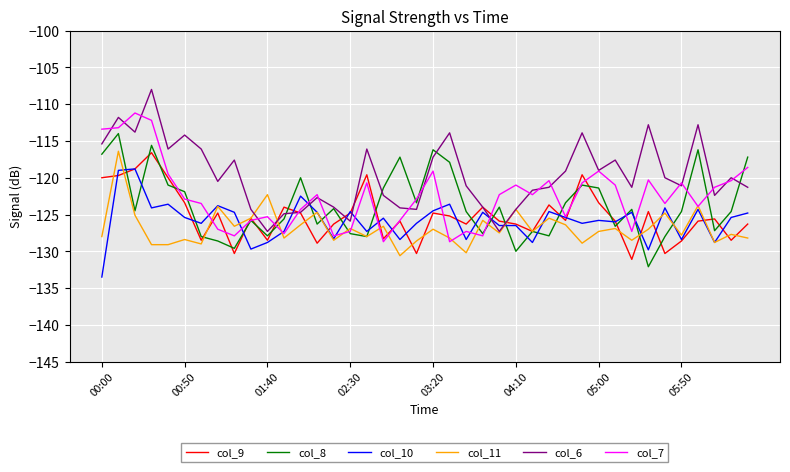

What is the maximum value for col_8?

-114.0